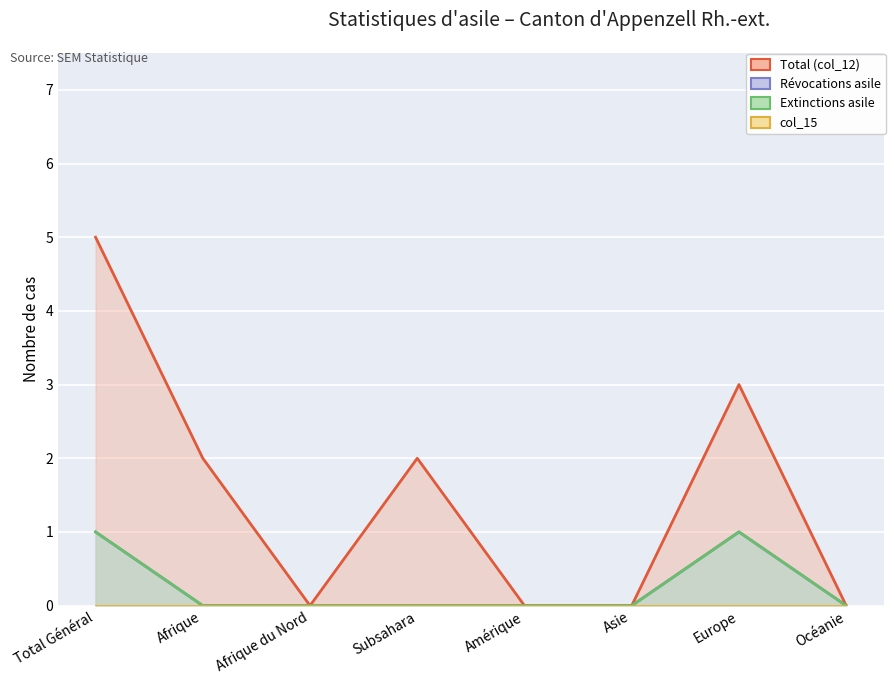

At which label does Révocations asile (col_13) reach its peak?

Total Général